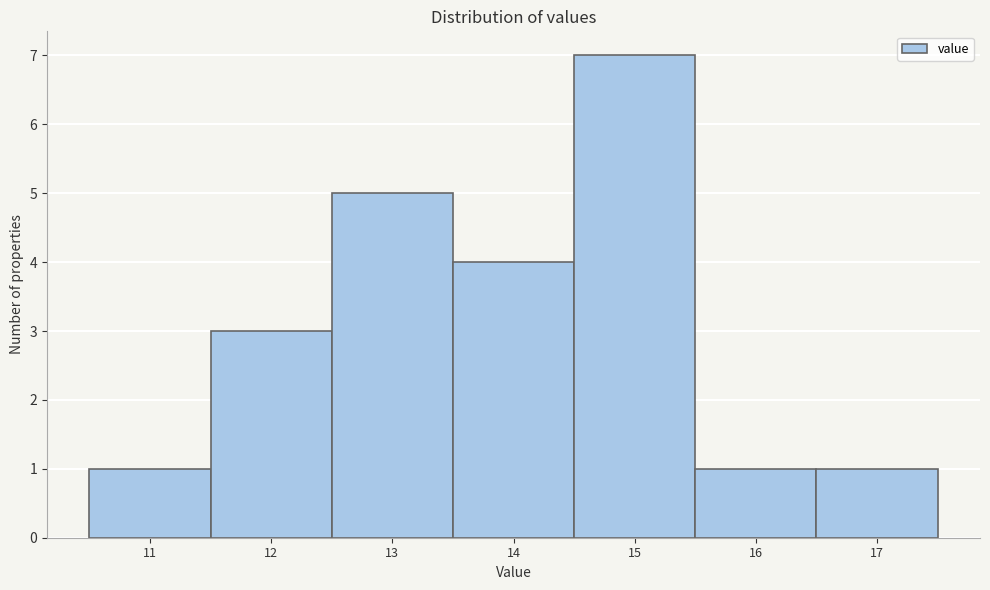

Reading right to left, transcribe all the data shown in this chart.

1	1	7	4	5	3	1